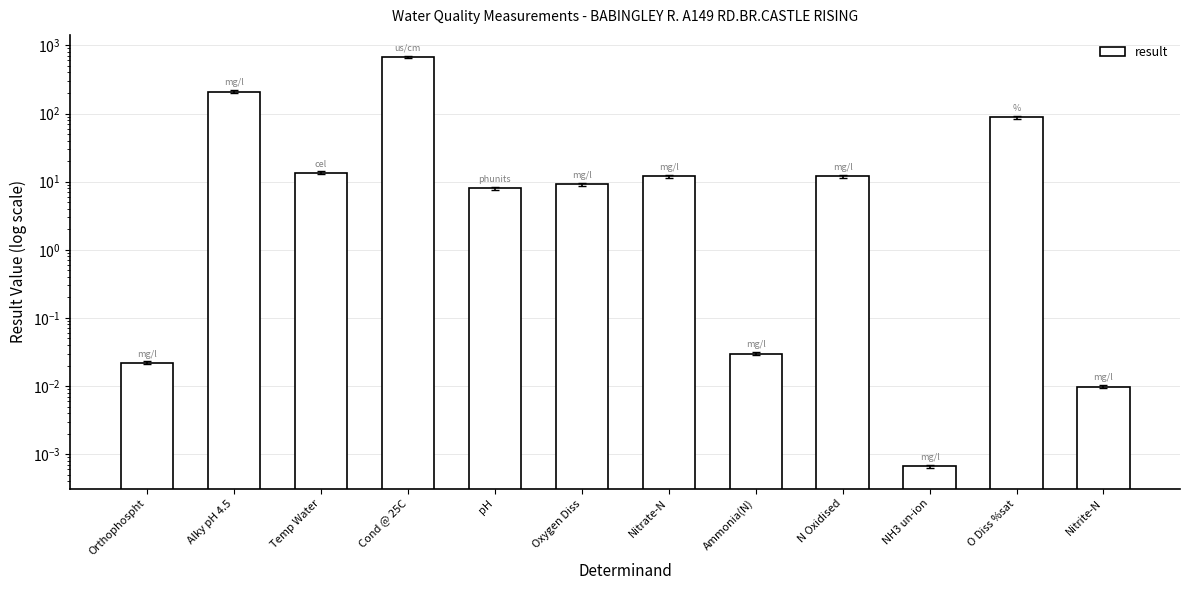

The value at N Oxidised is 6.6. True or false?

False